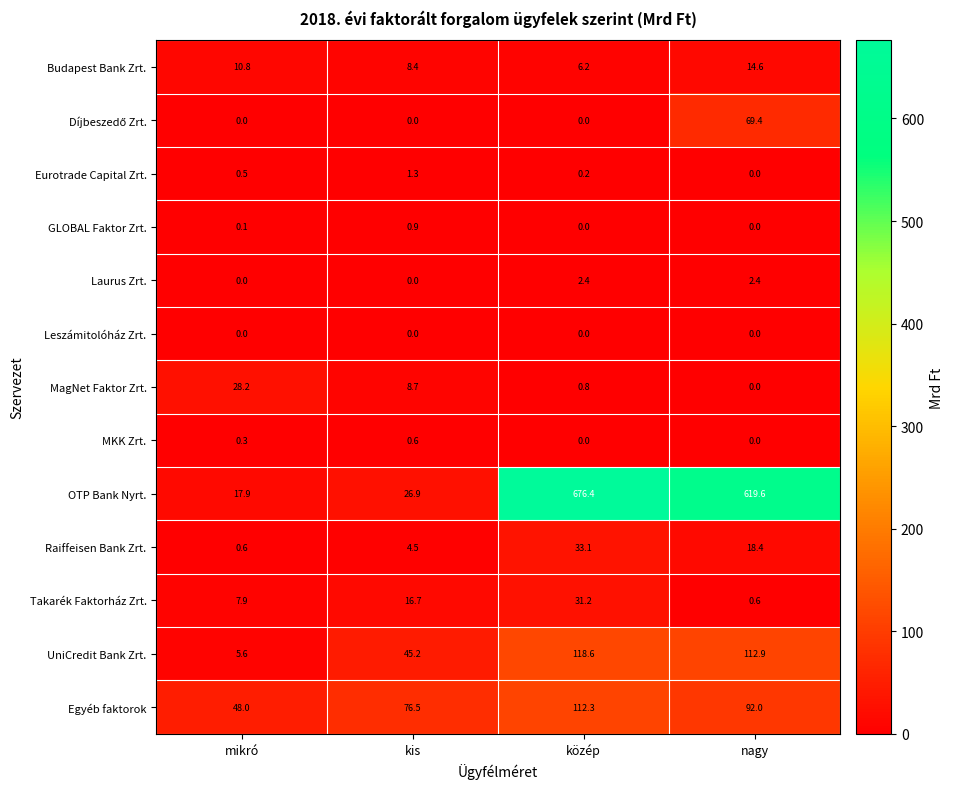

True or false: Budapest Bank Zrt. has a value of 9.5 at közép.

False